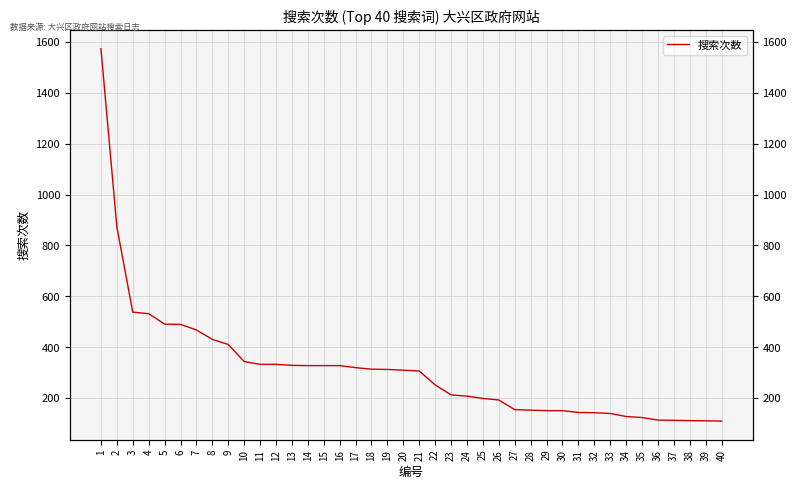

What is the change in value from 6 to 10?

-146